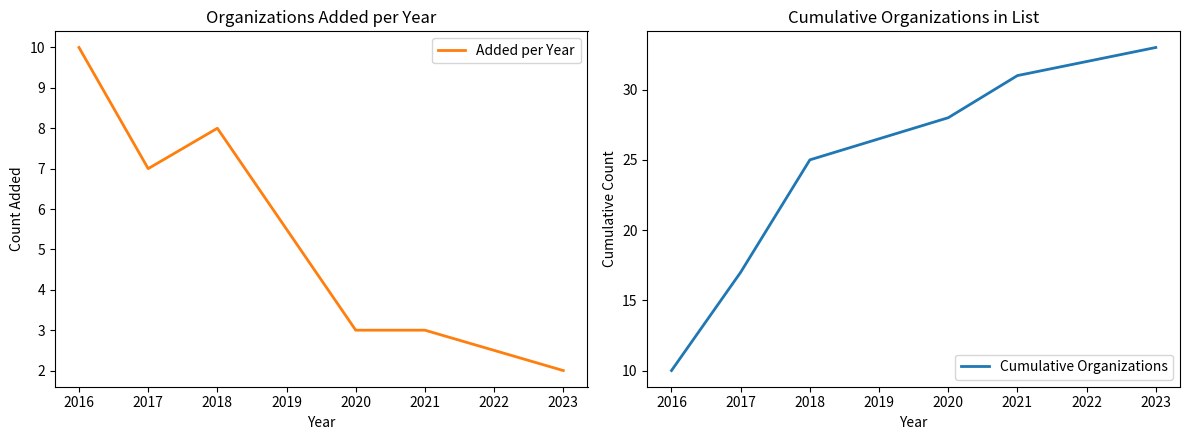

At which category does Added per Year reach its first local valley?

2017